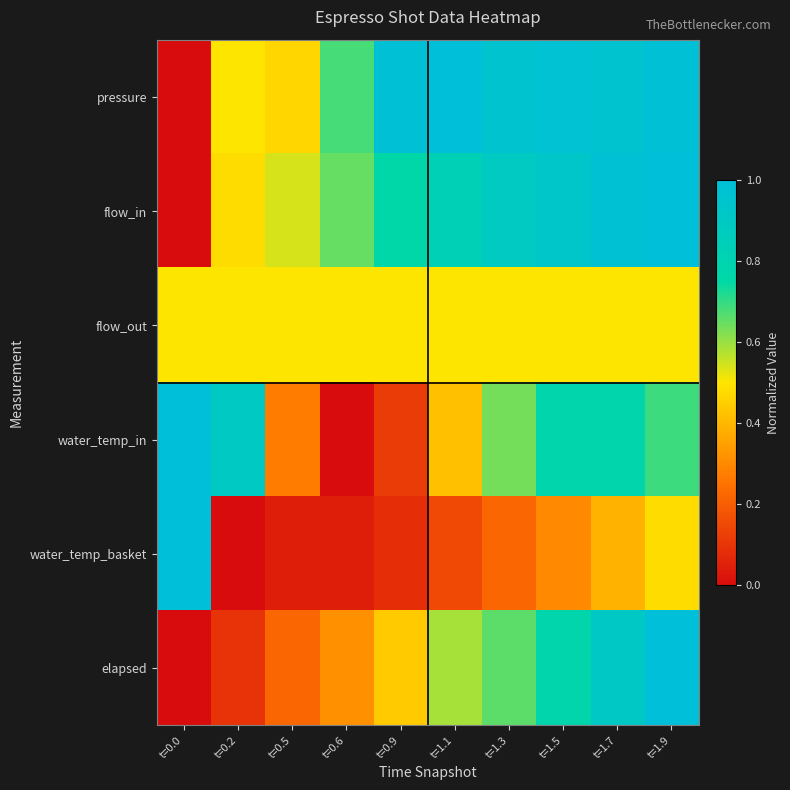

Reading left to right, extract all data points from this chart.

pressure: t=0.0=0.0	t=0.2=0.5	t=0.5=0.5	t=0.6=0.7	t=0.9=1.0	t=1.1=1.0	t=1.3=1.0	t=1.5=1.0	t=1.7=1.0	t=1.9=1.0
flow_in: t=0.0=0.0	t=0.2=0.5	t=0.5=0.5	t=0.6=0.6	t=0.9=0.8	t=1.1=0.8	t=1.3=0.9	t=1.5=0.9	t=1.7=1.0	t=1.9=1.0
flow_out: t=0.0=0.5	t=0.2=0.5	t=0.5=0.5	t=0.6=0.5	t=0.9=0.5	t=1.1=0.5	t=1.3=0.5	t=1.5=0.5	t=1.7=0.5	t=1.9=0.5
water_temp_in: t=0.0=1.0	t=0.2=0.9	t=0.5=0.3	t=0.6=0.0	t=0.9=0.1	t=1.1=0.4	t=1.3=0.6	t=1.5=0.8	t=1.7=0.8	t=1.9=0.7
water_temp_basket: t=0.0=1.0	t=0.2=0.0	t=0.5=0.0	t=0.6=0.0	t=0.9=0.1	t=1.1=0.1	t=1.3=0.2	t=1.5=0.3	t=1.7=0.4	t=1.9=0.5
elapsed: t=0.0=0.0	t=0.2=0.1	t=0.5=0.2	t=0.6=0.3	t=0.9=0.4	t=1.1=0.6	t=1.3=0.7	t=1.5=0.8	t=1.7=0.9	t=1.9=1.0